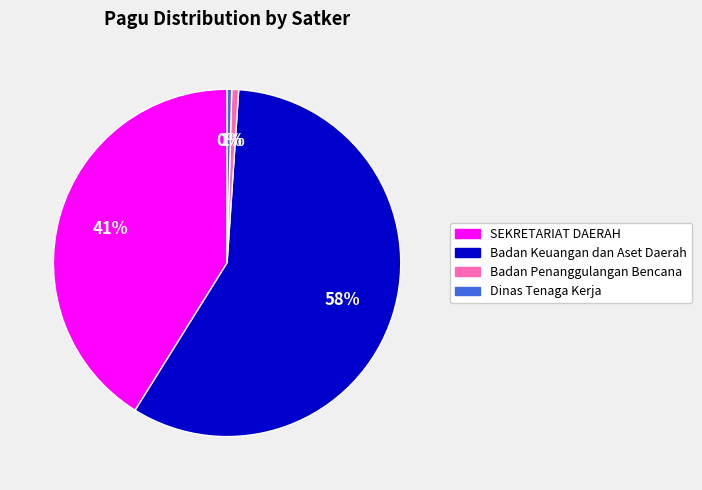

To the nearest percent, what is the combined percentage of Badan Penanggulangan Bencana and Dinas Tenaga Kerja?

1%